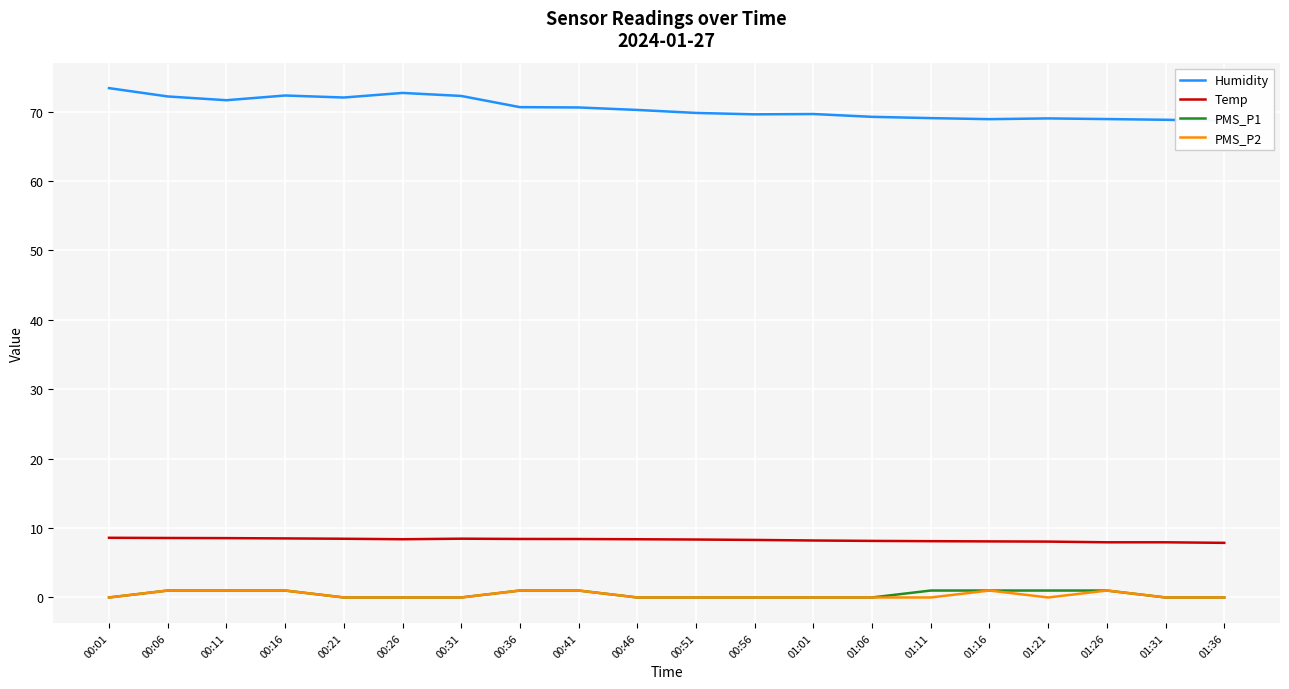

What is the total value across all series at 00:11?

82.2